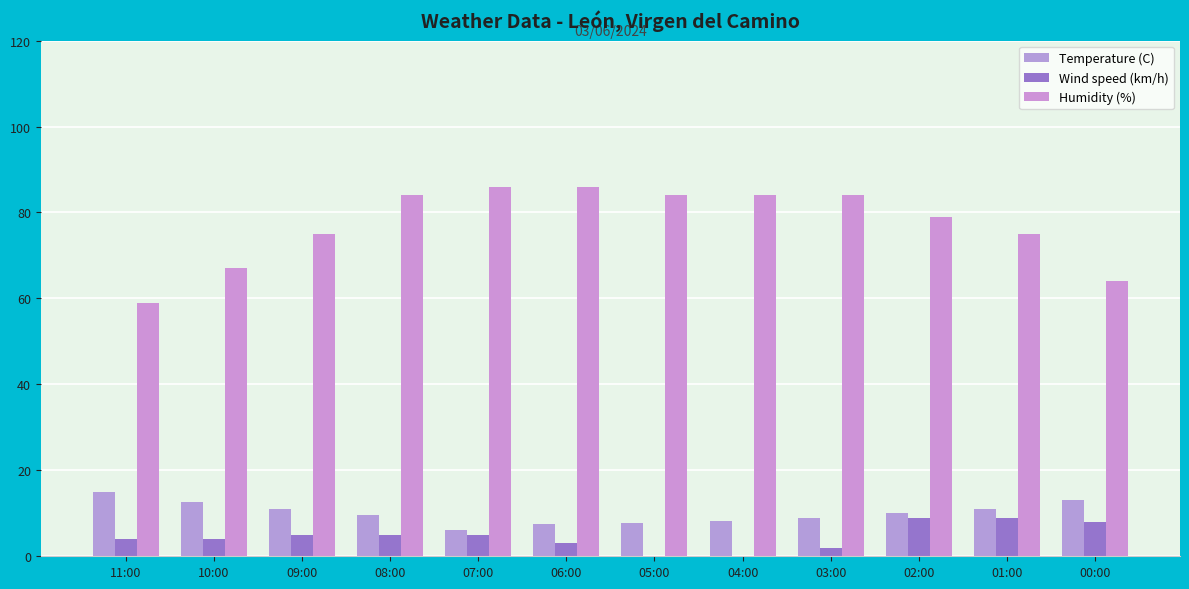

Does the chart contain stacked bars?

No